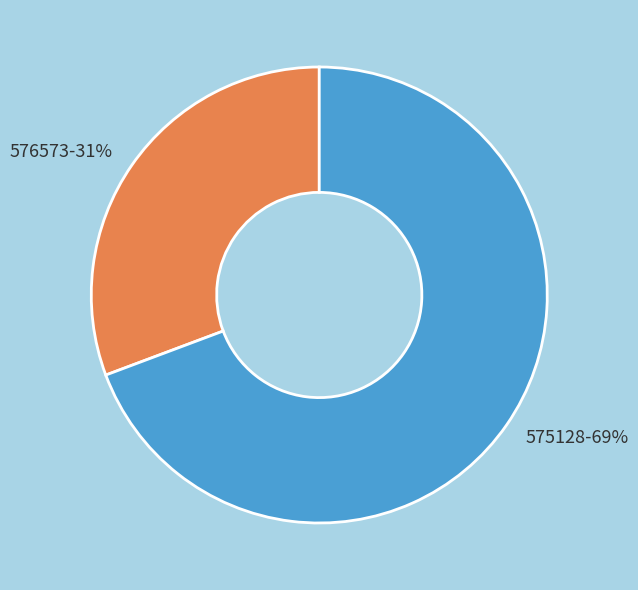

Do 576573 and 575128 together represent more than half of the pie?

Yes